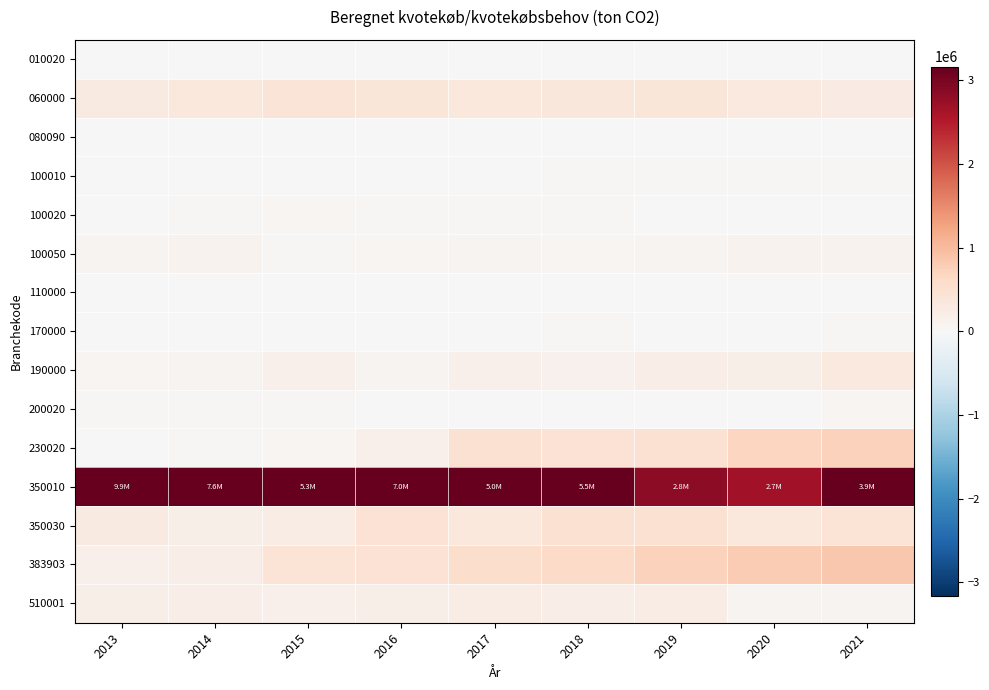

At how many categories does at least one series exceed 4960173?

6